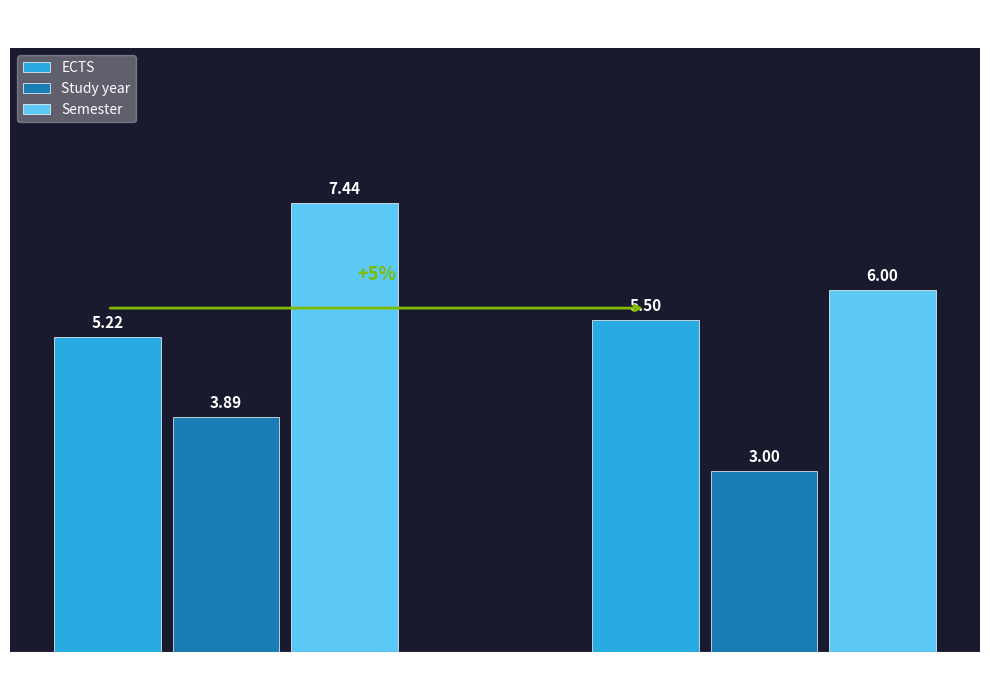

Which label corresponds to the smallest value in the chart?

Faculty of Technology